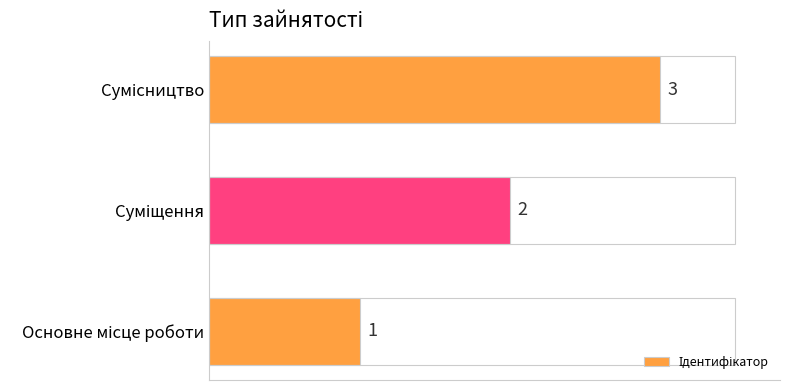

How many values are between 1 and 3?

3